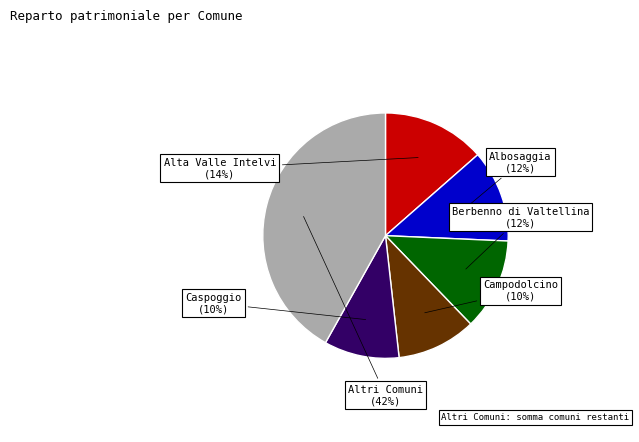

True or false: Campodolcino accounts for 10% of the total.

True